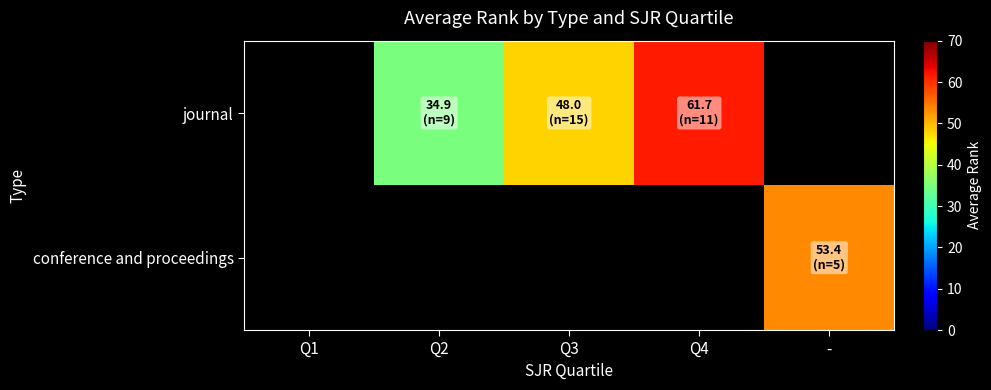

How many journal values are between 34 and 61?

2